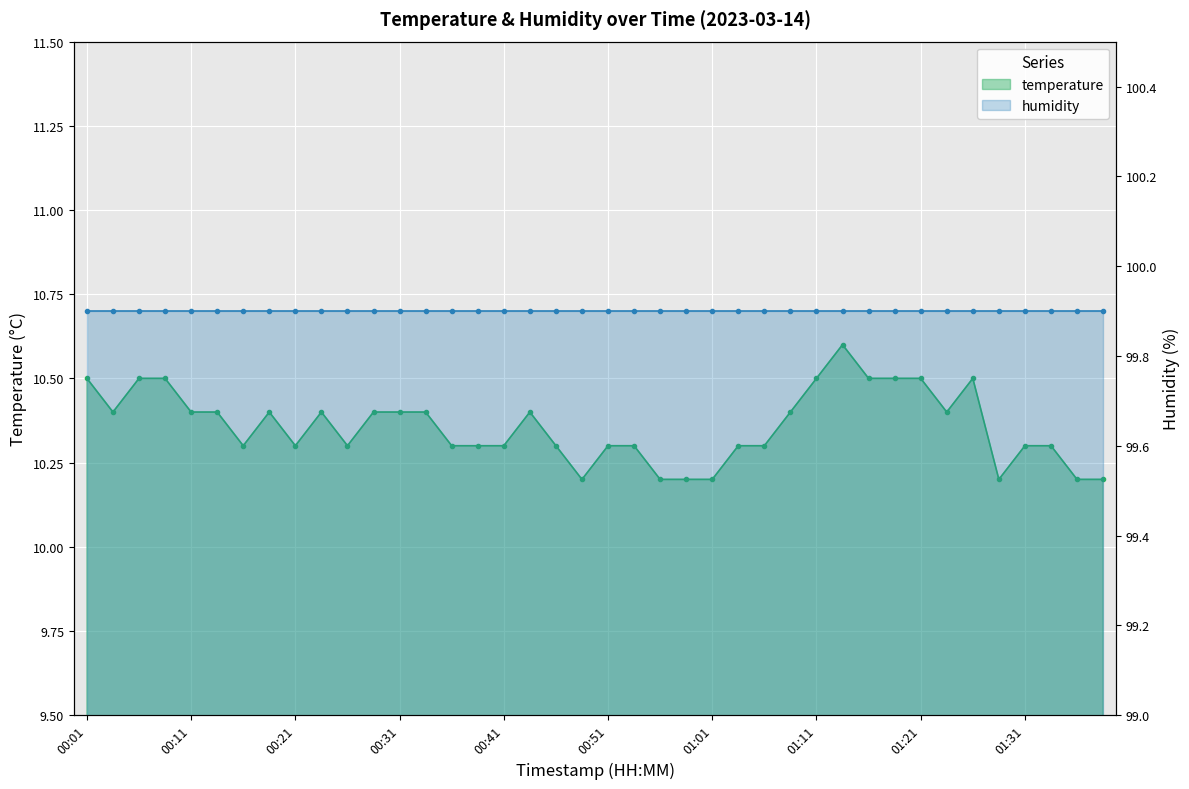

What is the change in value from 00:21 to 00:48?

-0.1